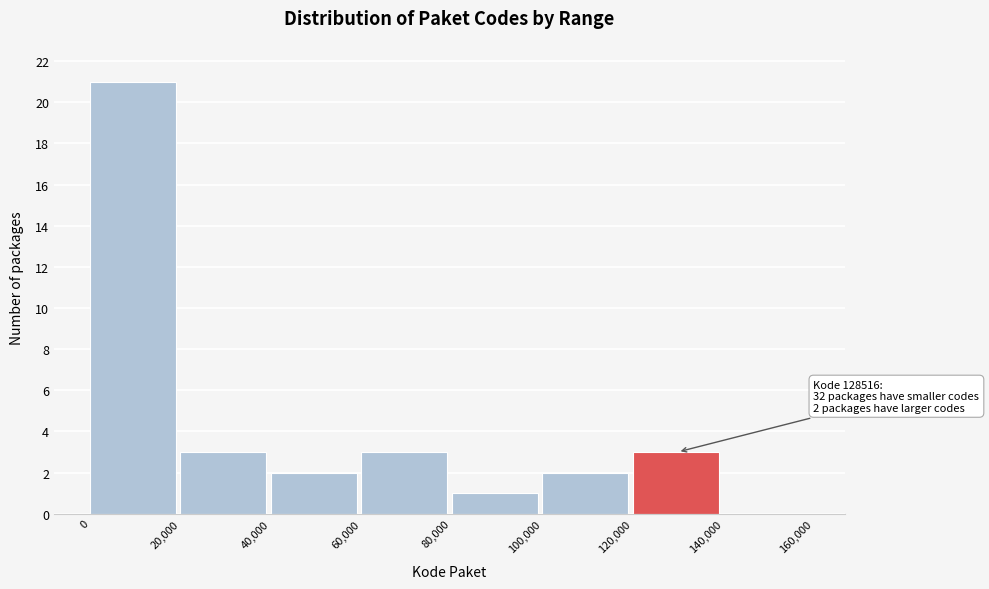

Which range on the x-axis has the tallest bar?

0 to 20,000